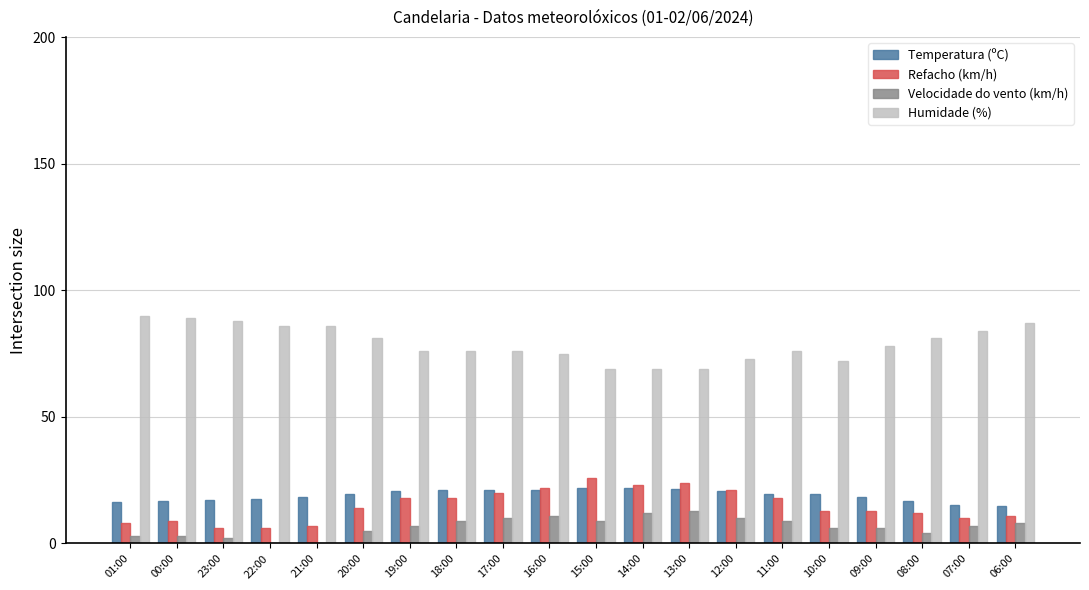

Which series has the largest total across all categories?

Humidade (%)